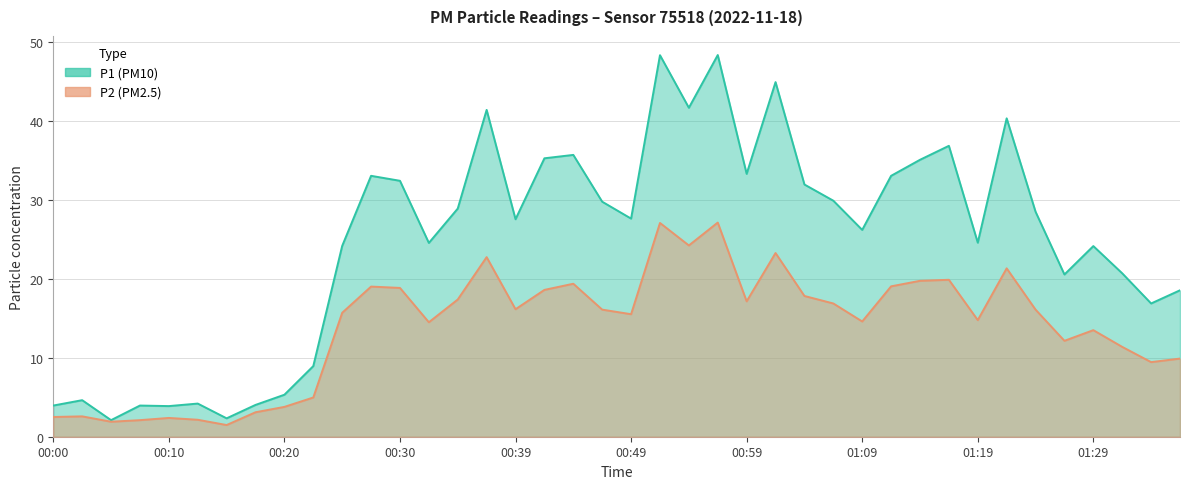

Reading left to right, list all the values displayed in this chart.

P1: 00:00=4.0	00:03=4.6	00:05=2.1	00:08=4.0	00:10=3.9	00:12=4.2	00:15=2.3	00:18=4.0	00:20=5.3	00:22=8.9	00:25=24.2	00:27=33.0	00:30=32.4	00:32=24.6	00:35=28.9	00:37=41.4	00:39=27.6	00:42=35.3	00:45=35.7	00:47=29.8	00:49=27.6	00:52=48.3	00:54=41.7	00:57=48.4	00:59=33.3	01:02=44.9	01:04=31.9	01:06=29.9	01:09=26.2	01:11=33.0	01:14=35.1	01:16=36.9	01:19=24.6	01:21=40.3	01:24=28.5	01:26=20.6	01:29=24.1	01:31=20.7	01:33=16.9	01:36=18.6
P2: 00:00=2.5	00:03=2.6	00:05=1.9	00:08=2.1	00:10=2.4	00:12=2.1	00:15=1.5	00:18=3.1	00:20=3.8	00:22=5.0	00:25=15.7	00:27=19.0	00:30=18.9	00:32=14.5	00:35=17.4	00:37=22.8	00:39=16.1	00:42=18.6	00:45=19.4	00:47=16.1	00:49=15.5	00:52=27.1	00:54=24.2	00:57=27.1	00:59=17.1	01:02=23.3	01:04=17.8	01:06=16.9	01:09=14.6	01:11=19.1	01:14=19.8	01:16=19.9	01:19=14.8	01:21=21.3	01:24=16.1	01:26=12.2	01:29=13.5	01:31=11.4	01:33=9.4	01:36=9.9